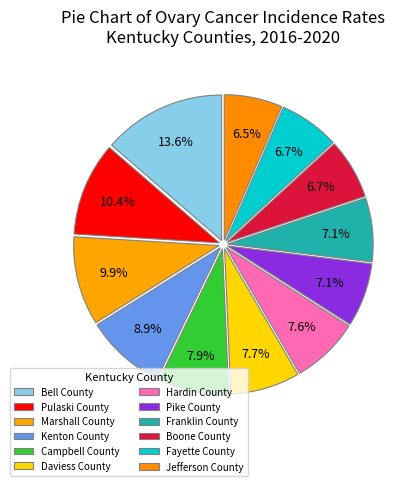

Does Franklin County represent more than half of the total?

No